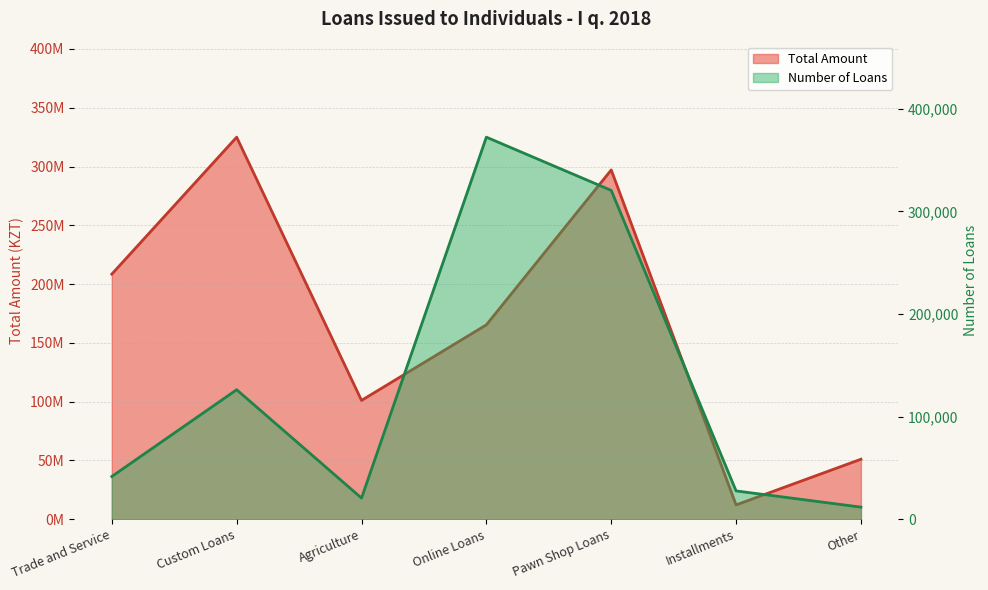

What is the average value of the Total Amount series?

165716430.2